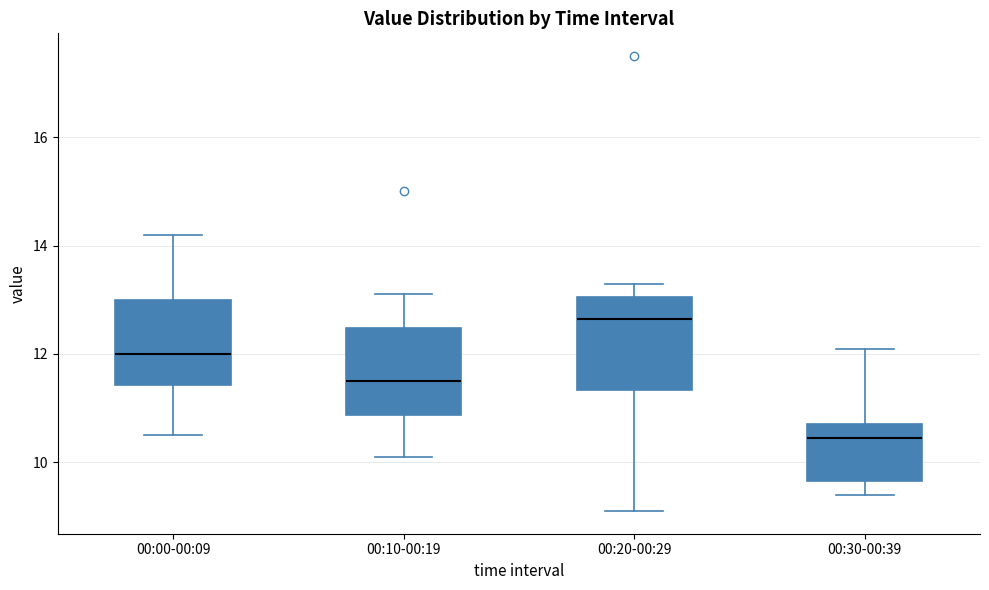

Where does the lower whisker of the box for 00:10-00:19 end on the y-axis? The values are not printed on the chart, so give them approximately, as read against the axis.

10.2